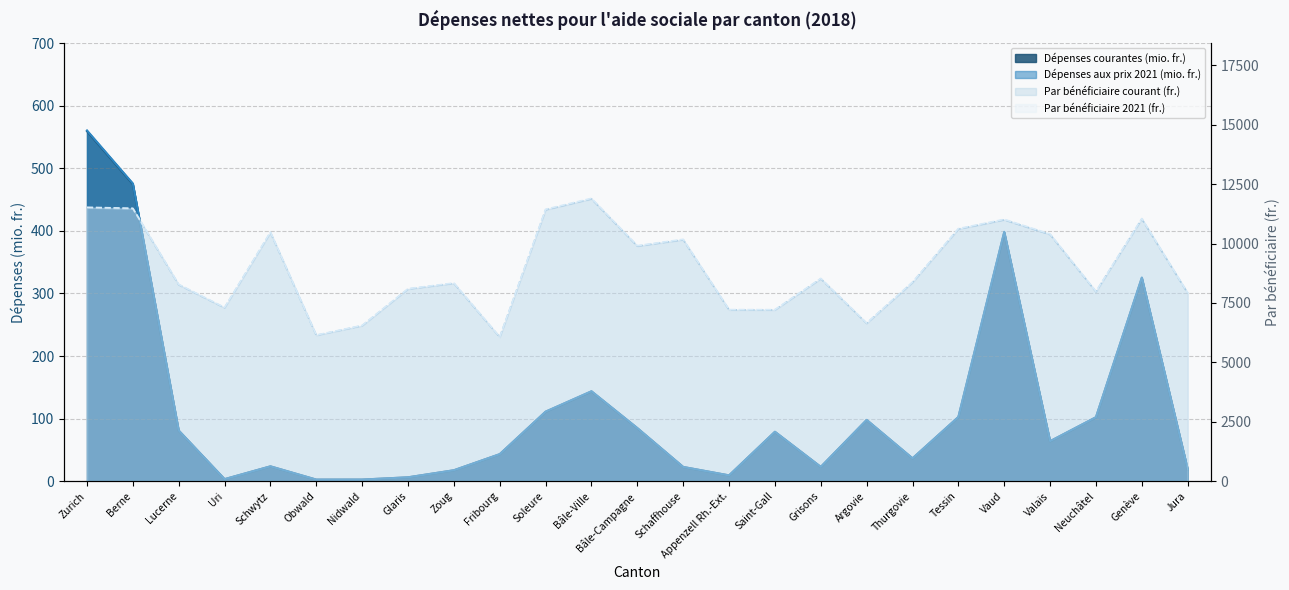

What is the minimum value for Par bénéficiaire 2021 (fr.)?

6071.0